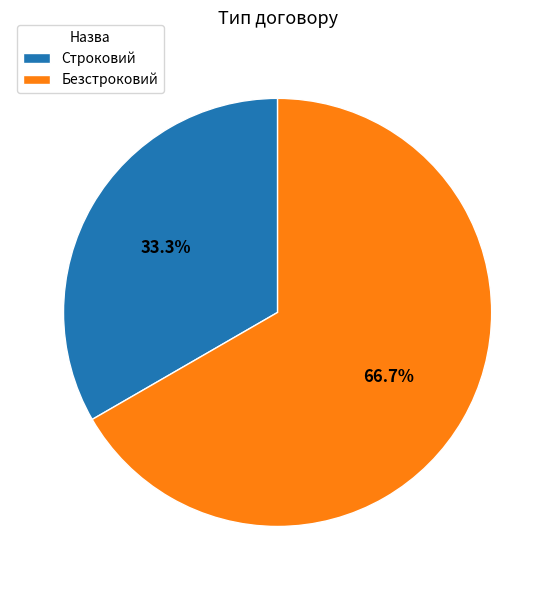

True or false: Строковий accounts for 33% of the total.

True